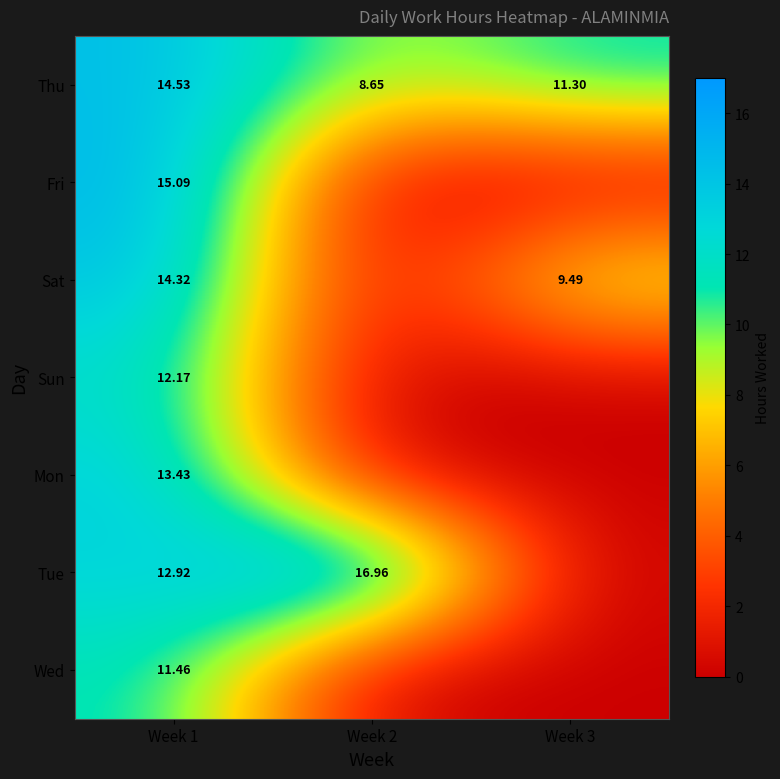

Rank the series at Week 1 from lowest to highest value.

Wed, Sun, Tue, Mon, Sat, Thu, Fri